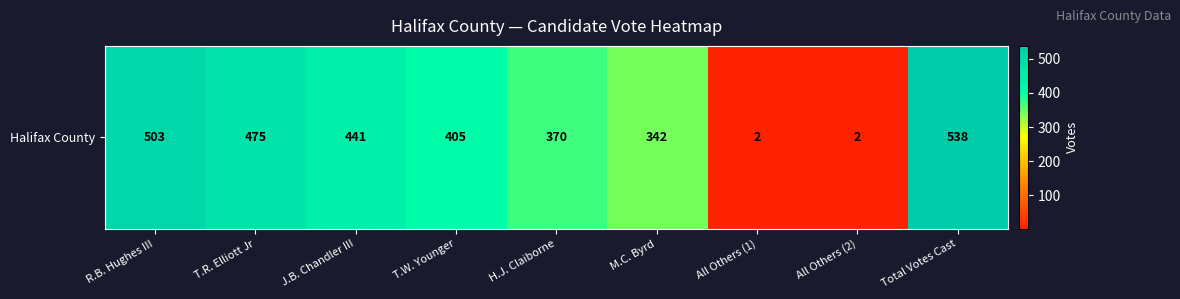

Is it true that the value at R.B. Hughes III is 188?

False